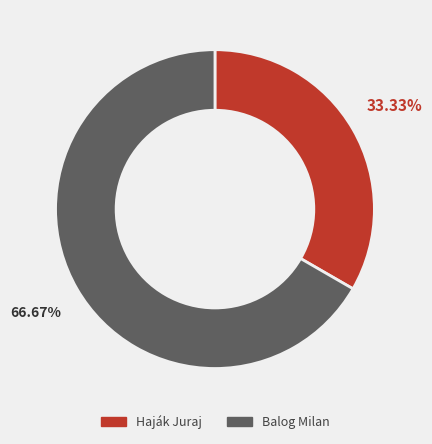

Is there any slice that represents more than half of the pie?

Yes